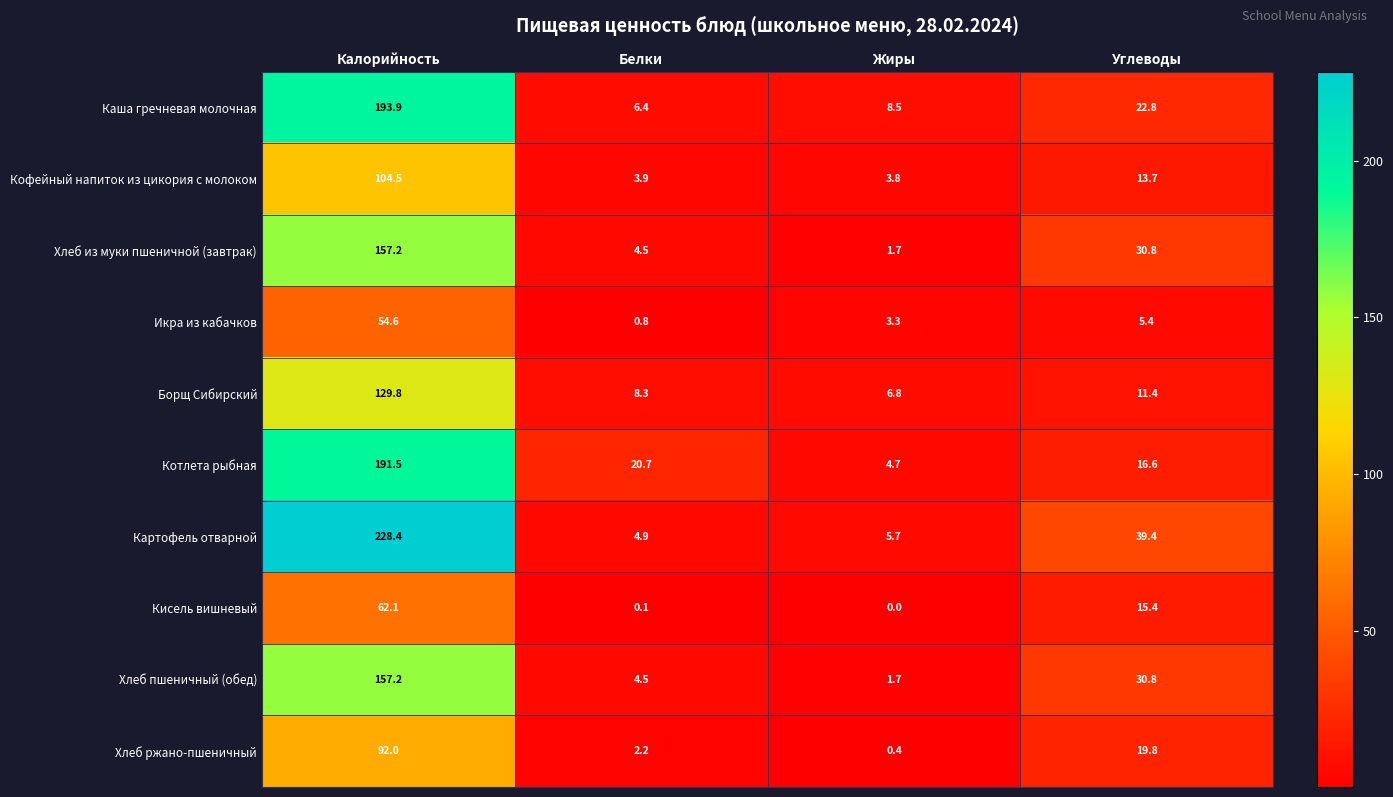

How many data points does each series have?

4